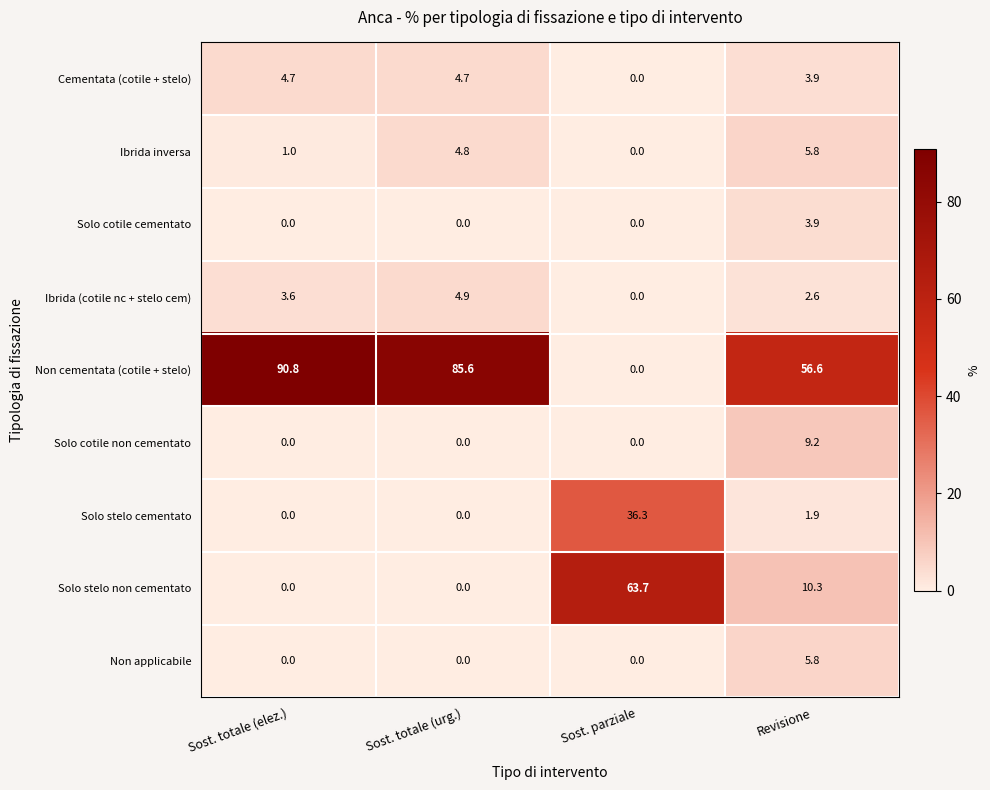

The value of Solo cotile cementato at Revisione is 1.6. True or false?

False